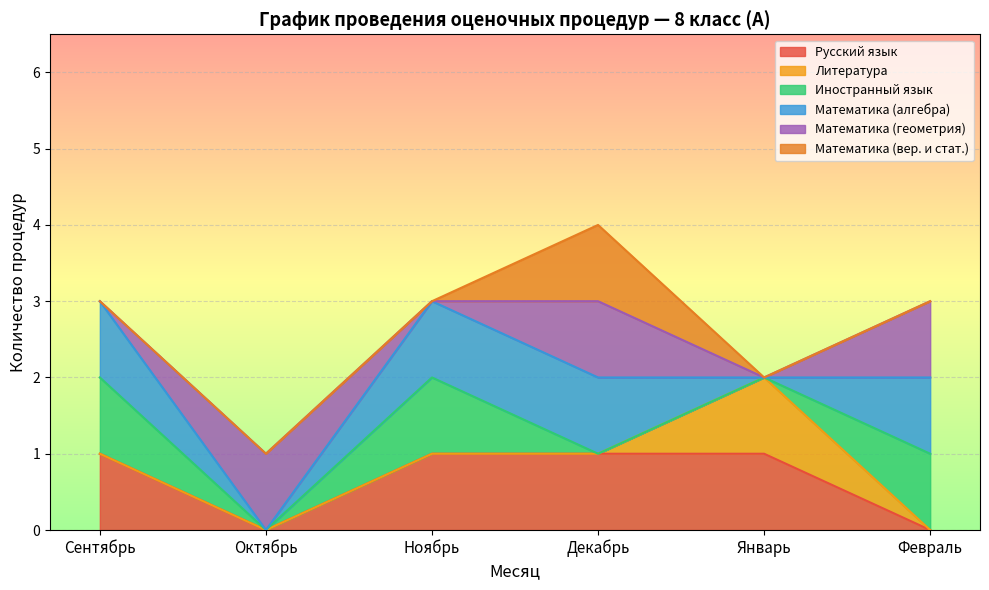

At which category is the sum across all series the highest?

Декабрь